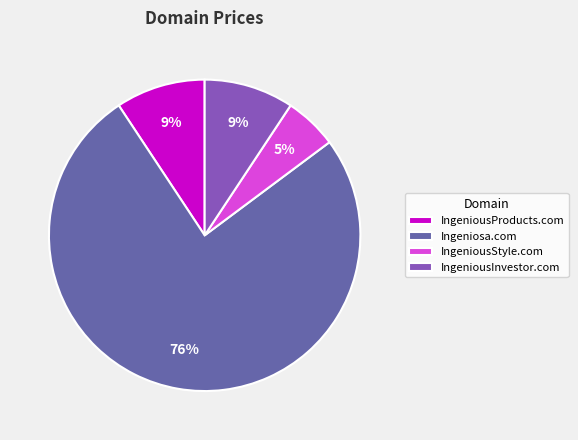

How many slices are in this pie chart?

4